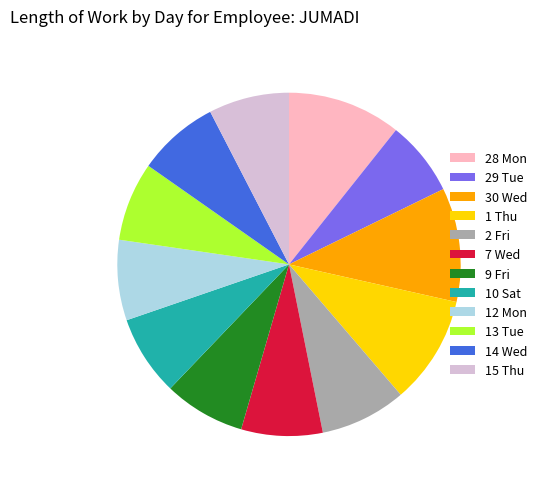

Is there any slice that represents more than half of the pie?

No